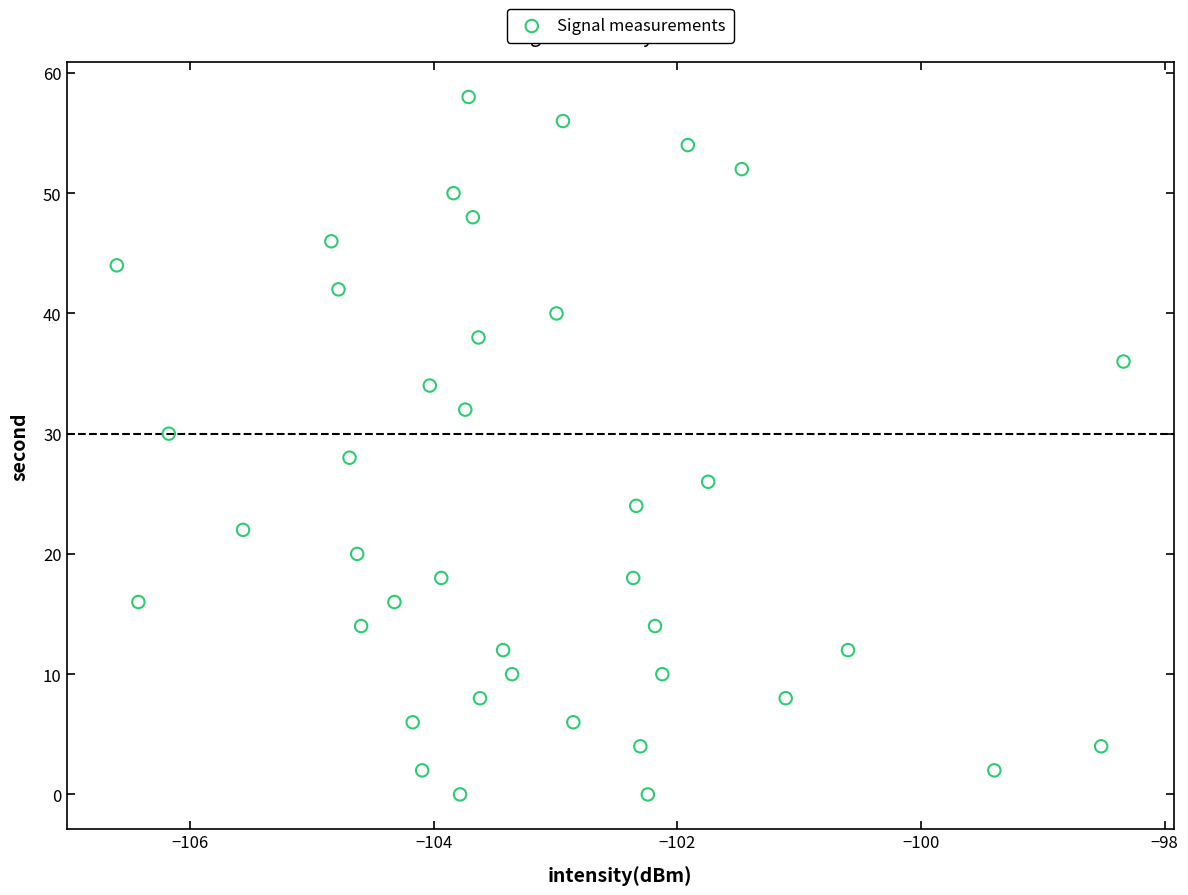

What is the range of Y values (max minus min)?

58